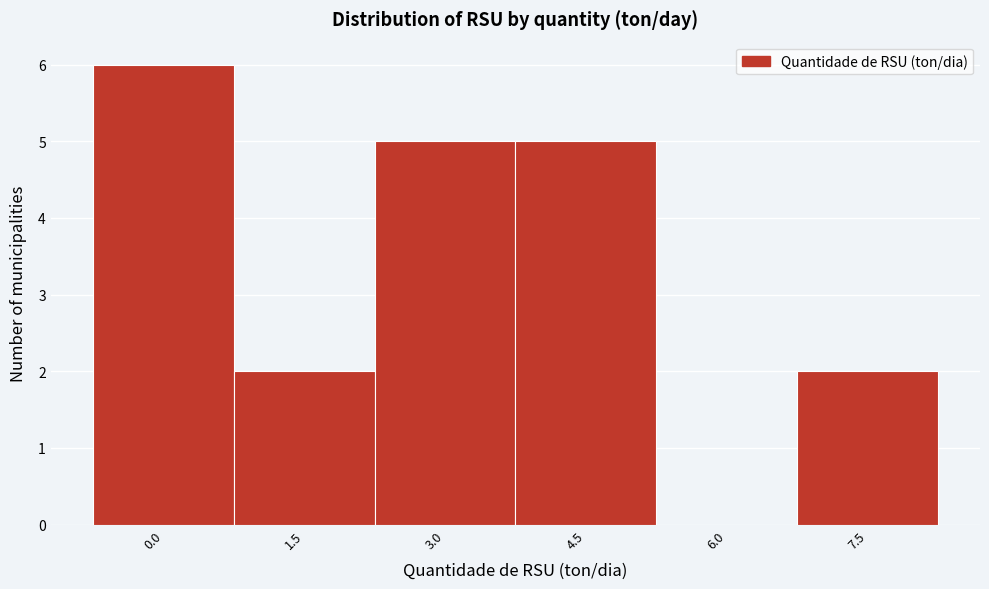

Reading left to right, transcribe all the data shown in this chart.

0.0=6	1.5=2	3.0=5	4.5=5	6.0=0	7.5=2